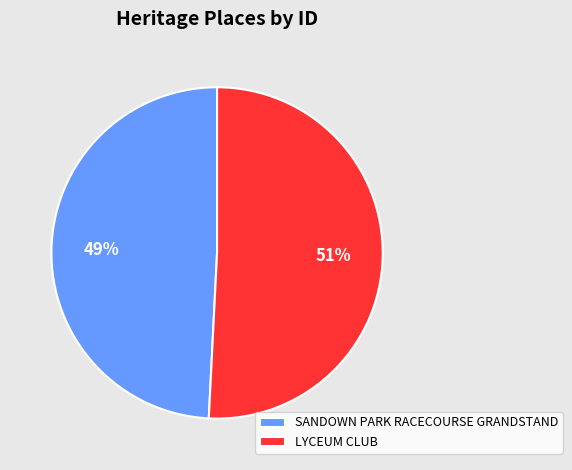

What percentage is the LYCEUM CLUB slice, to the nearest percent?

51%